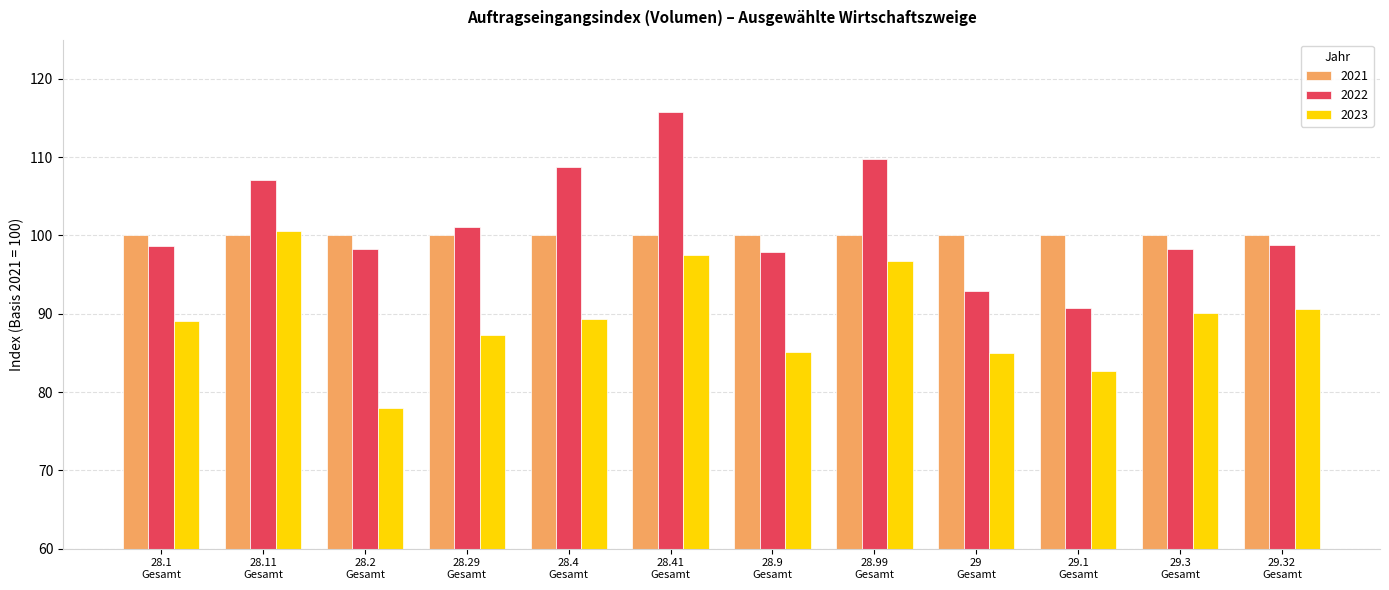

How many series are shown in this chart?

3